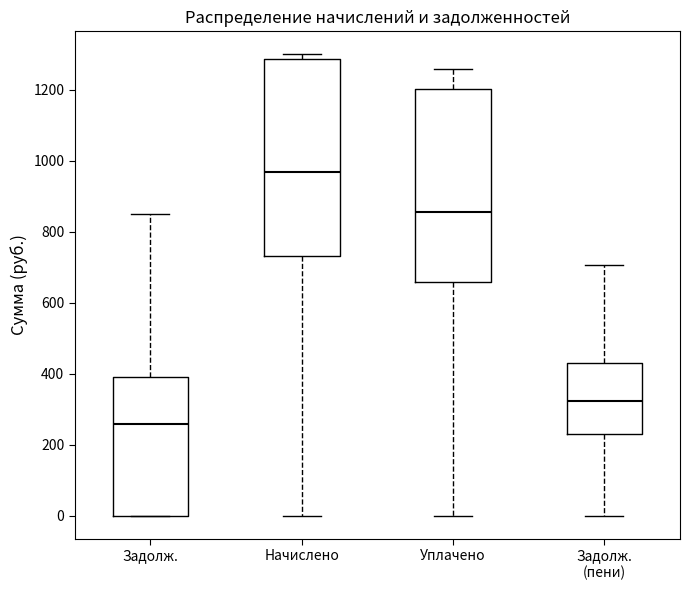

Reading left to right, read every box against the y-axis: the position of its median line, the range the box covers, and the ends of its whiskers. The values are not printed on the chart, so give them approximately, as read against the axis.

Задолж.: median 260, box 0 to 400, whiskers 0 to 840
Начислено: median 960, box 740 to 1280, whiskers 0 to 1300
Уплачено: median 860, box 660 to 1200, whiskers 0 to 1260
Задолж. (пени): median 320, box 240 to 440, whiskers 0 to 700